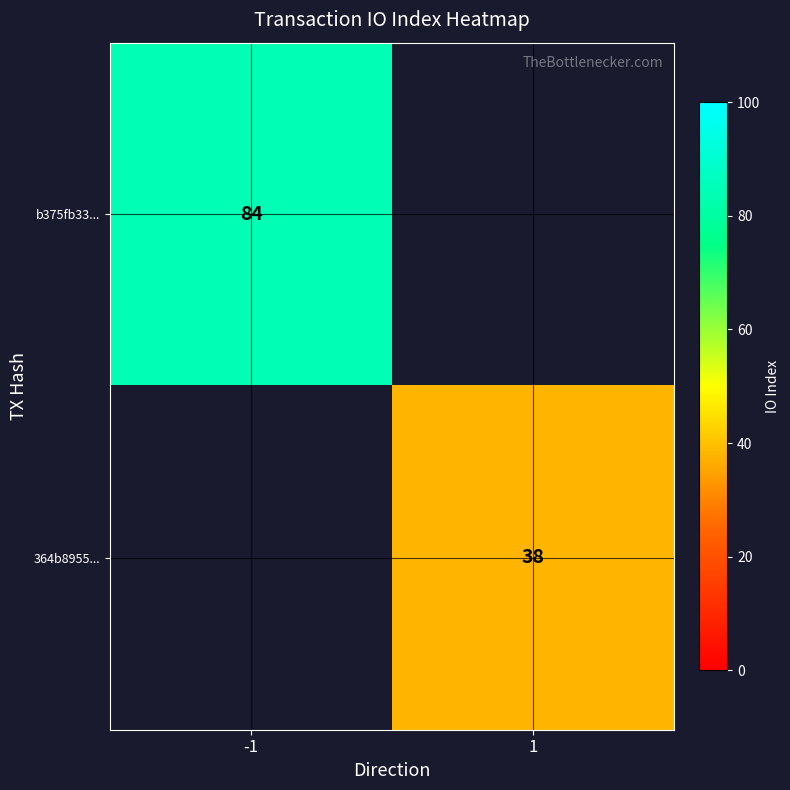

Is the value of 364b8955... at 1 greater than the value of b375fb33... at -1?

No